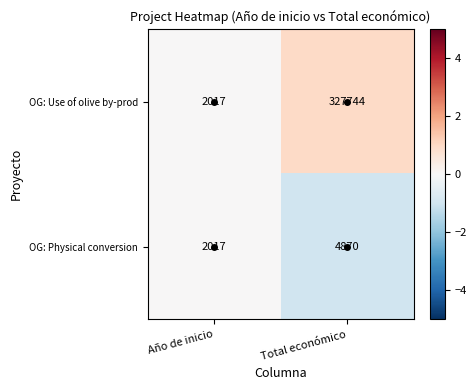

At which category is the sum across all series the highest?

Total económico